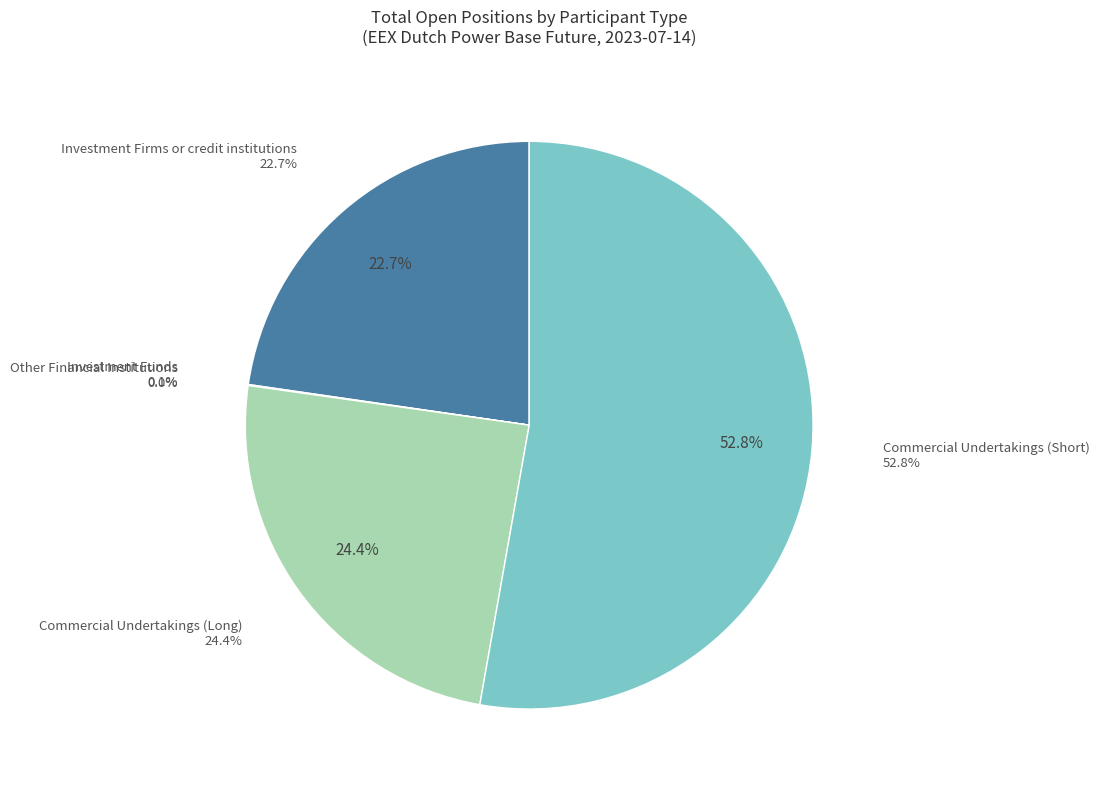

What percentage do Other Financial Institutions and Commercial Undertakings (Long) together represent?

24.4%